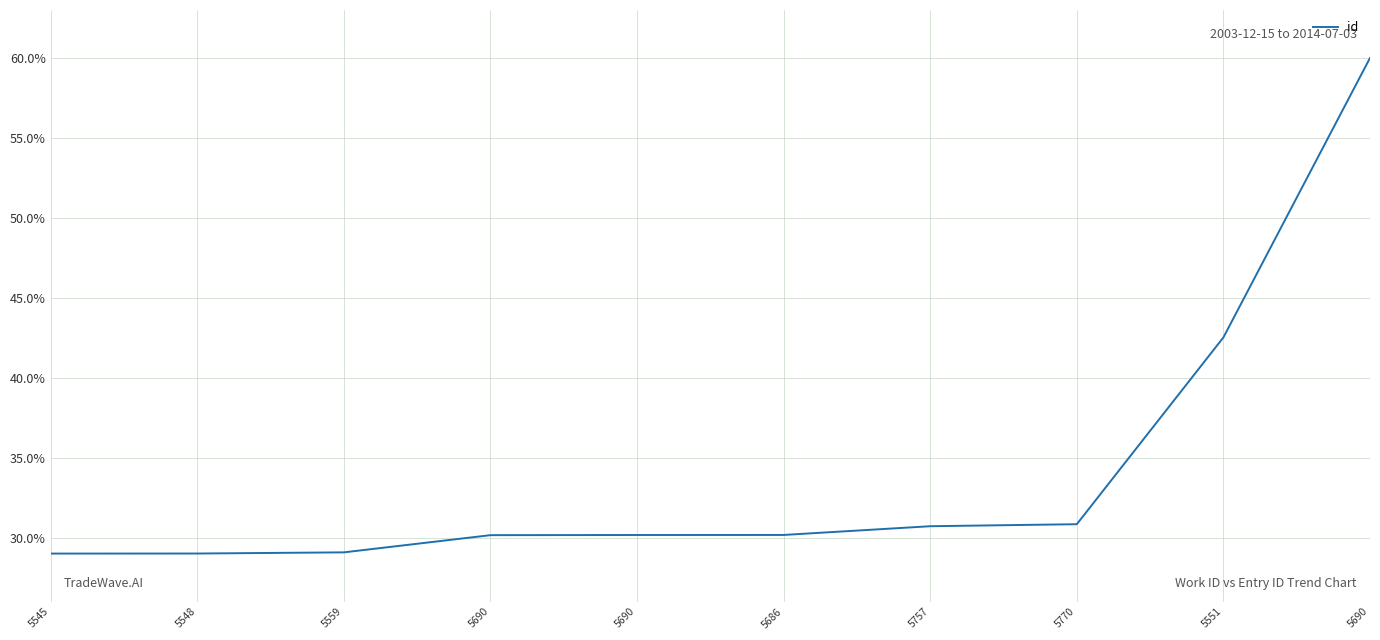

Does the chart have visible grid lines?

Yes